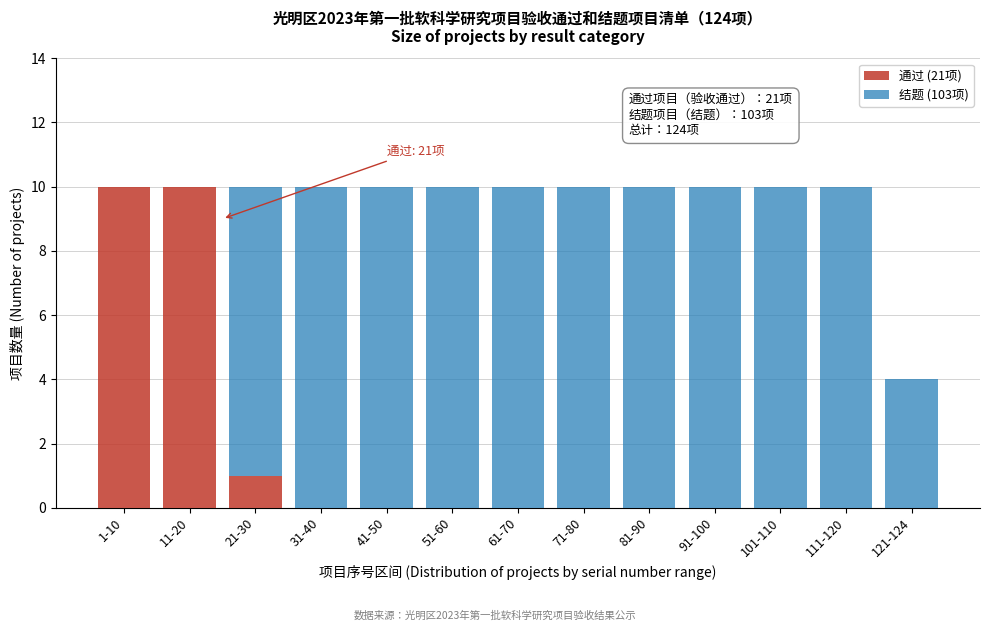

Reading left to right, transcribe the values for 通过 (21项).

1-10=10	11-20=10	21-30=1	31-40=0	41-50=0	51-60=0	61-70=0	71-80=0	81-90=0	91-100=0	101-110=0	111-120=0	121-124=0